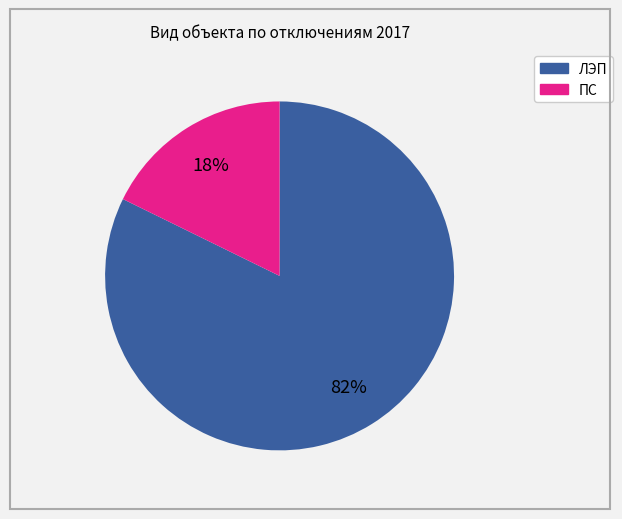

Which category accounts for the majority?

ЛЭП